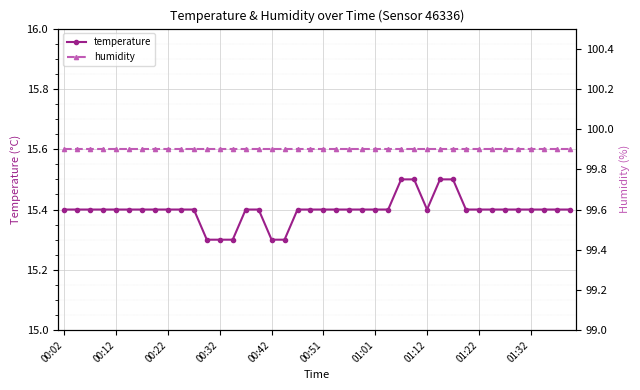

What is the minimum value for temperature?

15.3